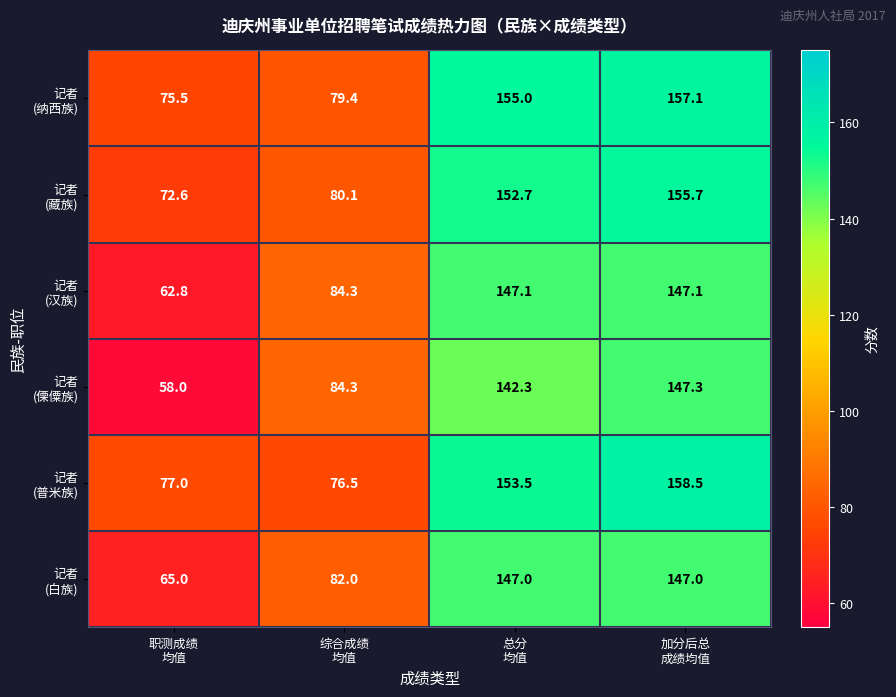

What is the maximum value shown in the chart?

158.5